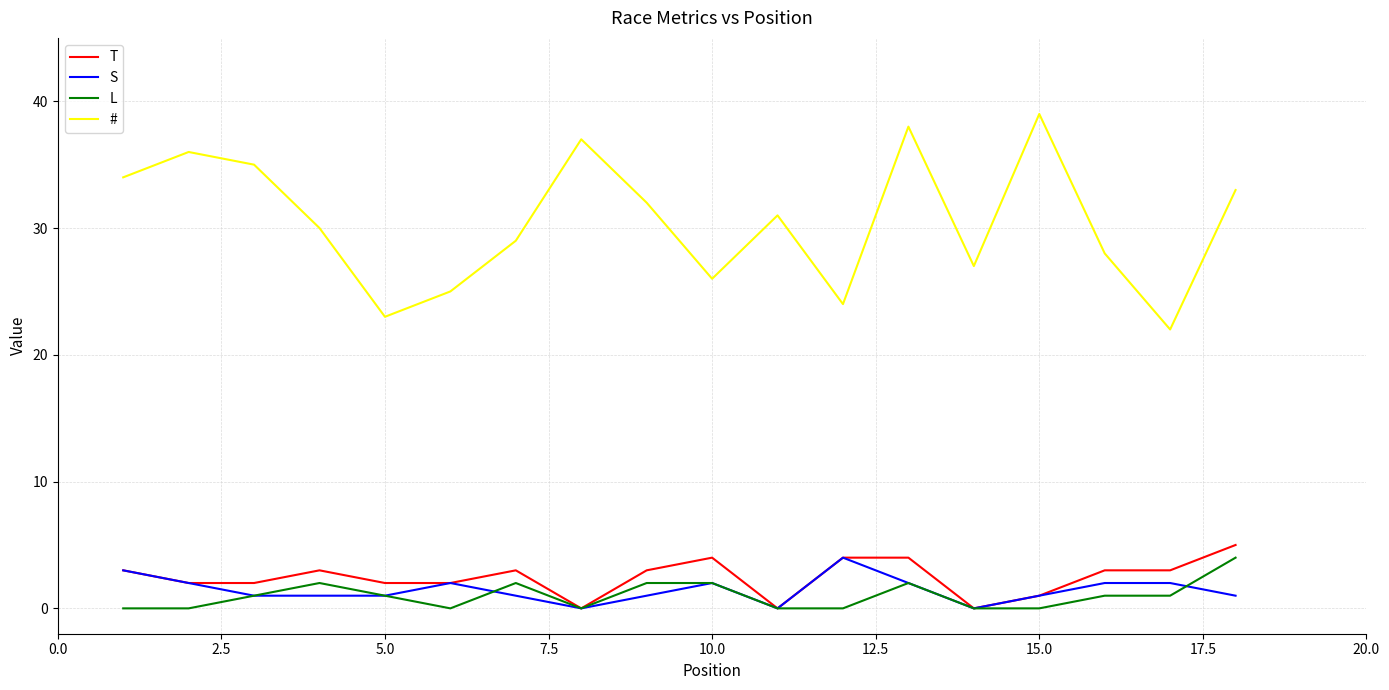

Which series has the largest total across all categories?

#